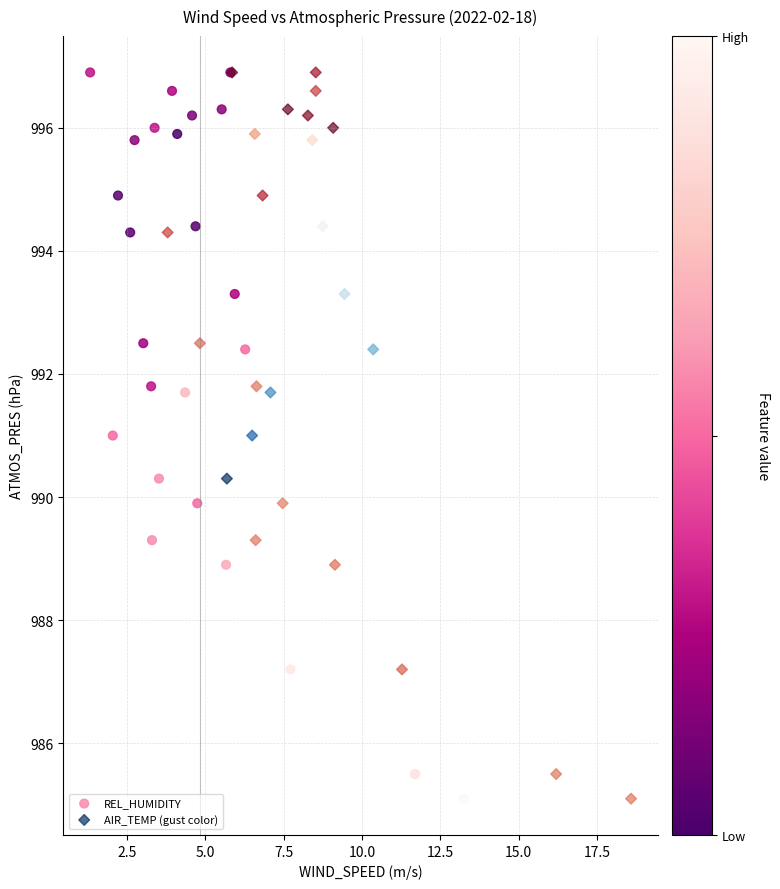

What are all the series names shown in the legend?

REL_HUMIDITY, AIR_TEMP (gust color)